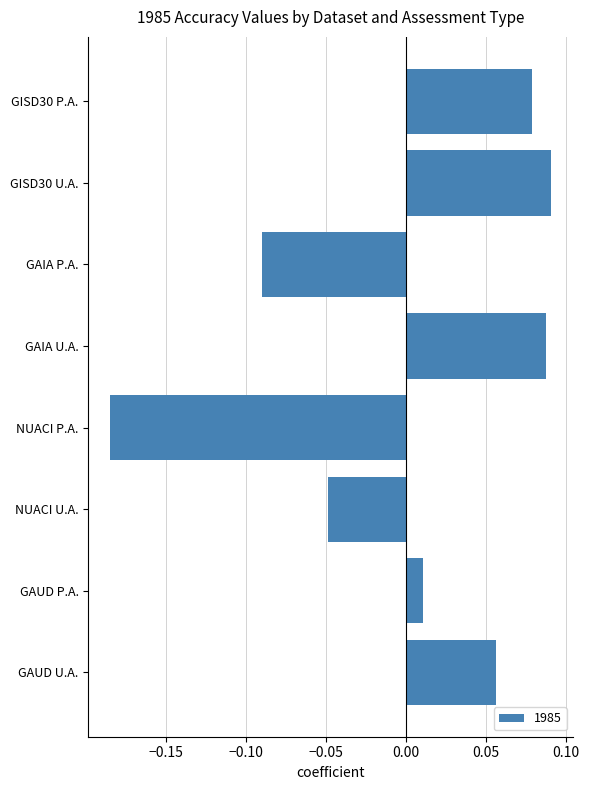

How many bars are there in total?

8